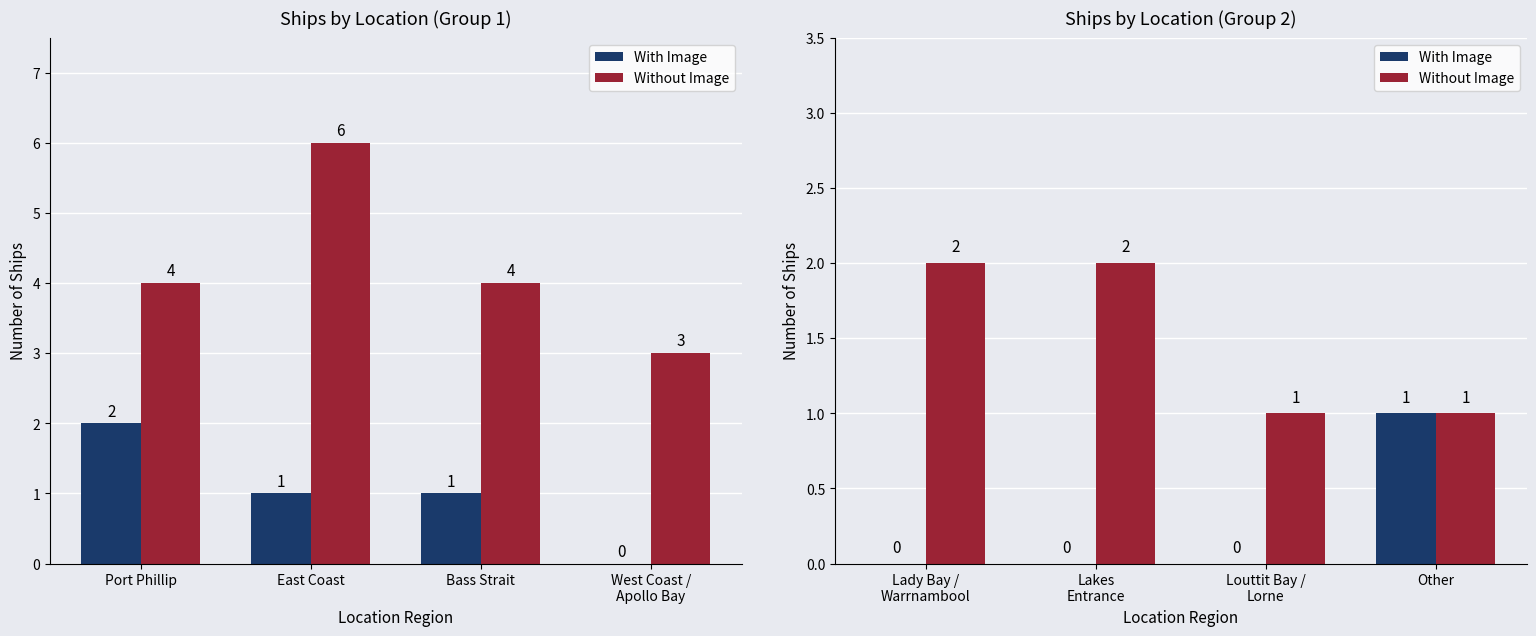

How many data points does each series have?

4